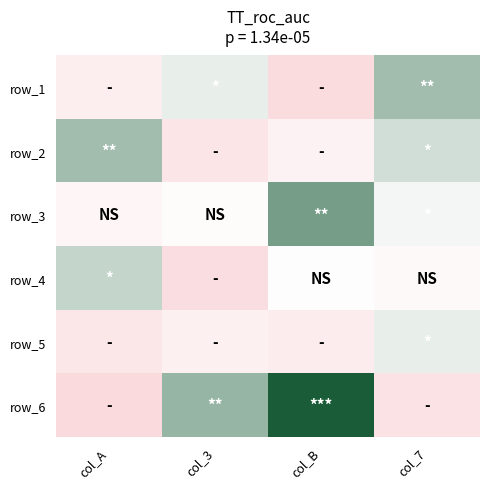

What is the total value across all series at col_3?

101